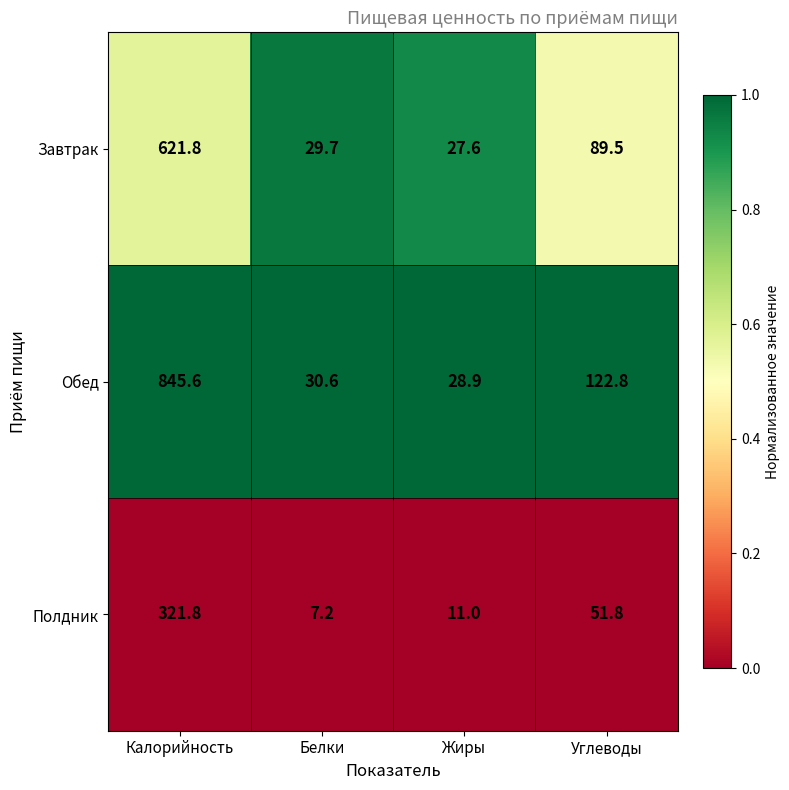

Reading right to left, what are all the values shown in this chart?

Завтрак: Углеводы=89.5	Жиры=27.6	Белки=29.7	Калорийность=621.8
Обед: Углеводы=122.8	Жиры=28.9	Белки=30.6	Калорийность=845.6
Полдник: Углеводы=51.8	Жиры=11.0	Белки=7.2	Калорийность=321.8